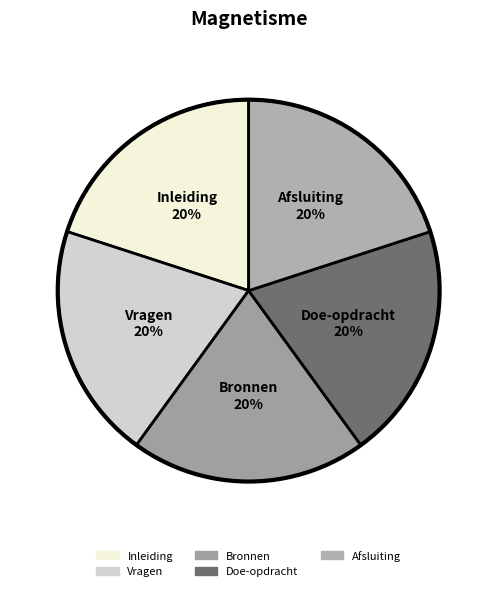

Combined, do Afsluiting and Doe-opdracht account for over 50%?

No